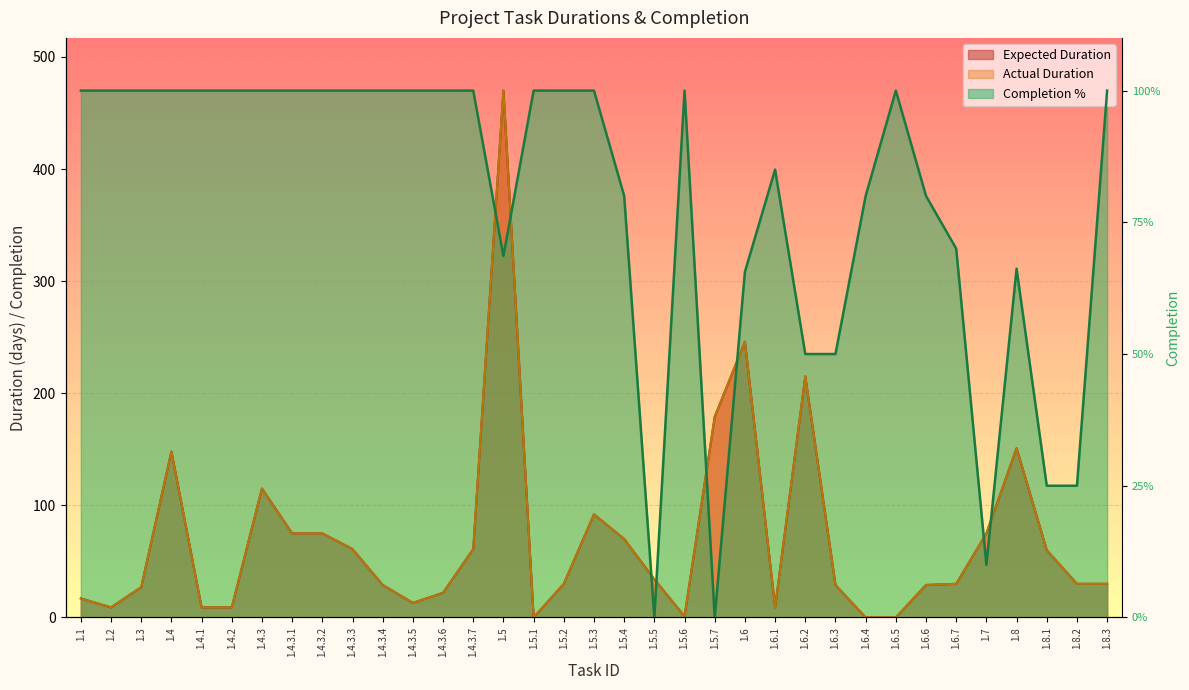

Between 1.4.3.4 and 1.1, which is larger?

1.4.3.4